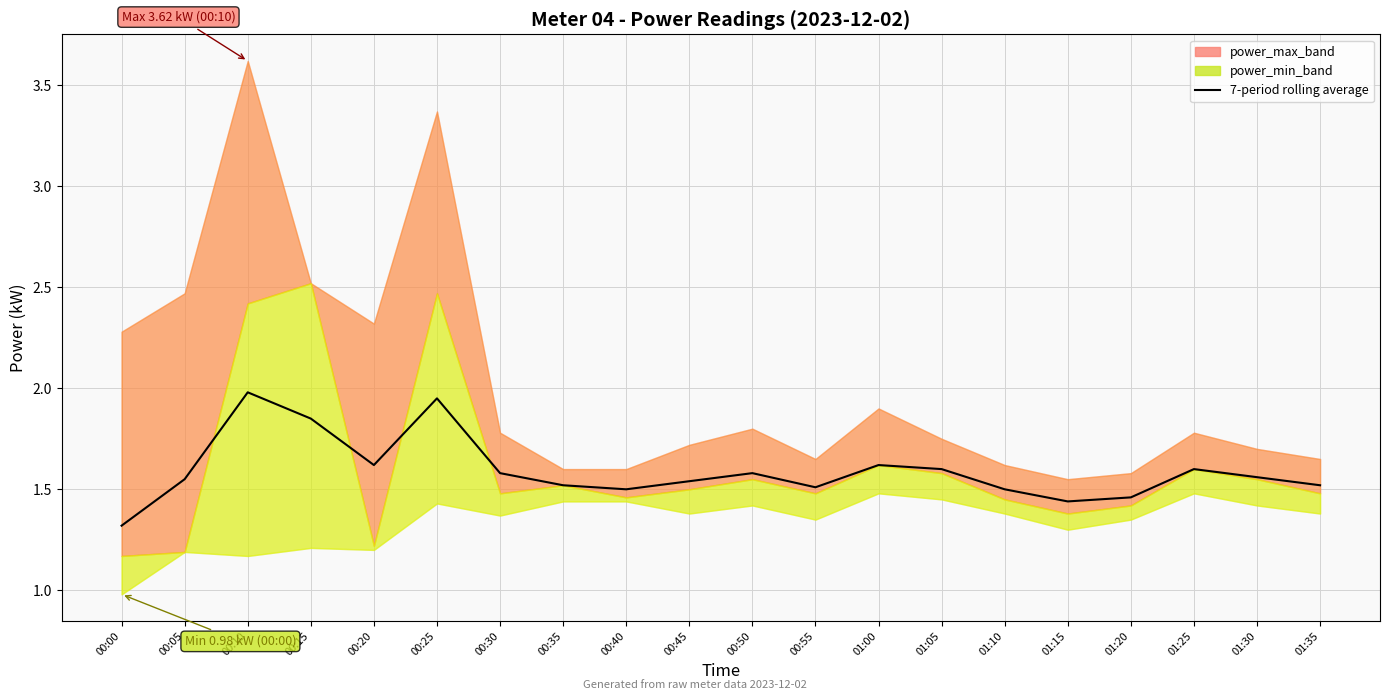

What is the average value?

1.6